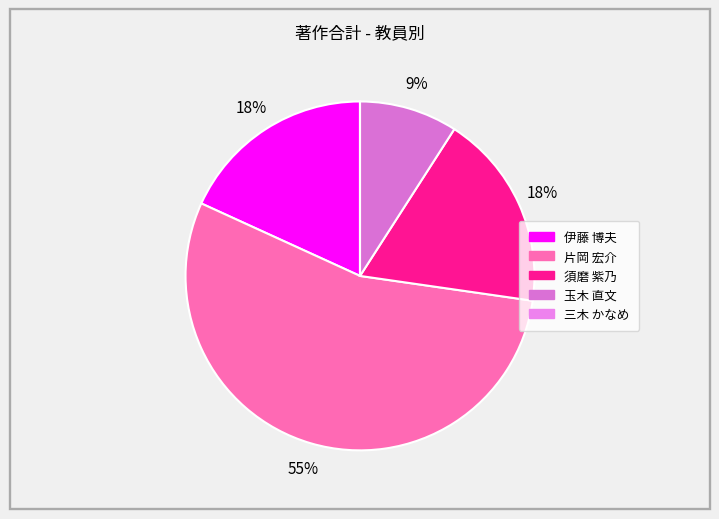

To the nearest percent, what is the difference between the 須磨 紫乃 and 片岡 宏介 slice percentages?

36%